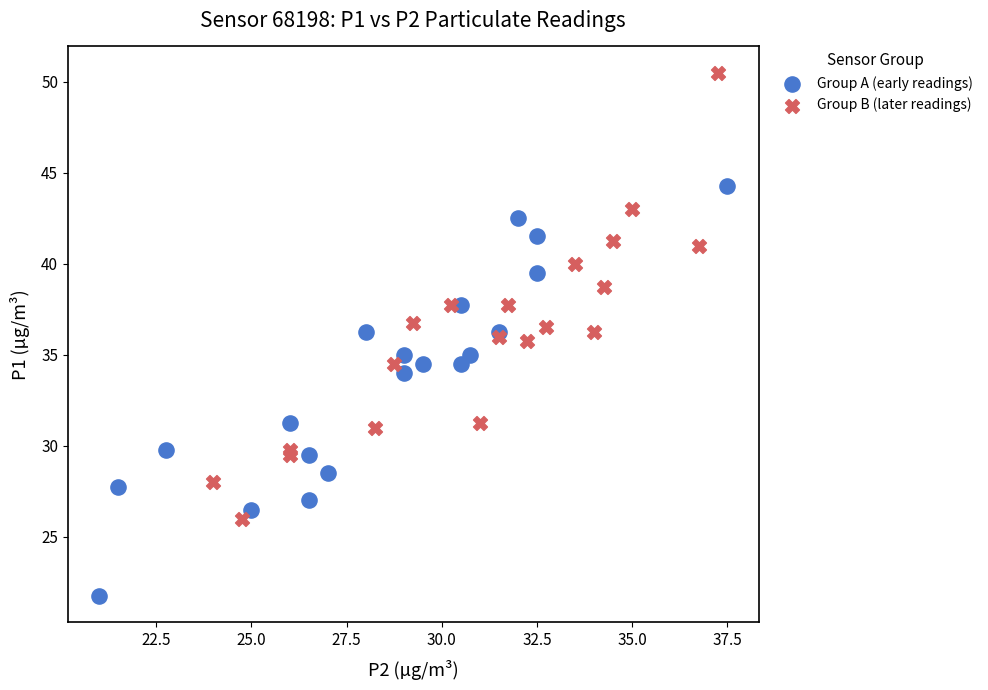

What are all the series names shown in the legend?

Group A (early readings), Group B (later readings)